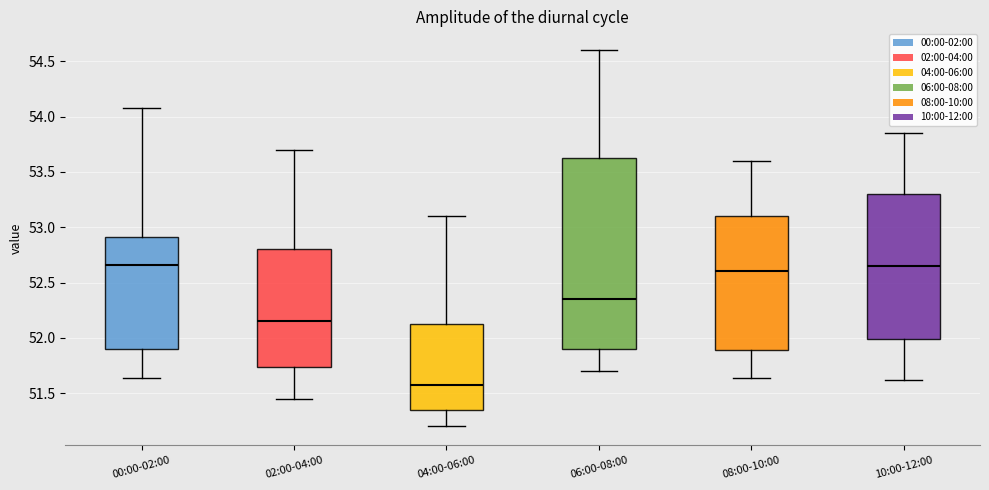

Reading left to right, transcribe this box plot: for each box, give where its median line is, the range the box spans, and where its two whiskers end, as read against the y-axis. The values are not printed on the chart, so give them approximately, as read against the axis.

00:00-02:00: median 52.65, box 51.90 to 52.90, whiskers 51.65 to 54.10
02:00-04:00: median 52.15, box 51.75 to 52.80, whiskers 51.45 to 53.70
04:00-06:00: median 51.60, box 51.35 to 52.15, whiskers 51.20 to 53.10
06:00-08:00: median 52.35, box 51.90 to 53.65, whiskers 51.70 to 54.60
08:00-10:00: median 52.60, box 51.90 to 53.10, whiskers 51.65 to 53.60
10:00-12:00: median 52.65, box 52.00 to 53.30, whiskers 51.60 to 53.85